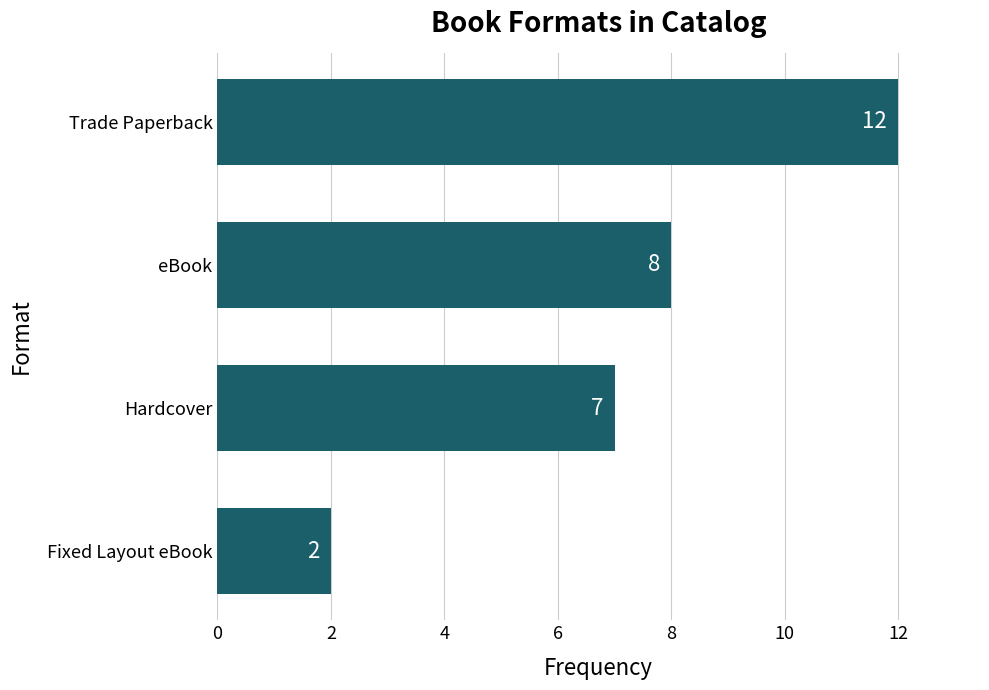

Are the bars horizontal?

Yes